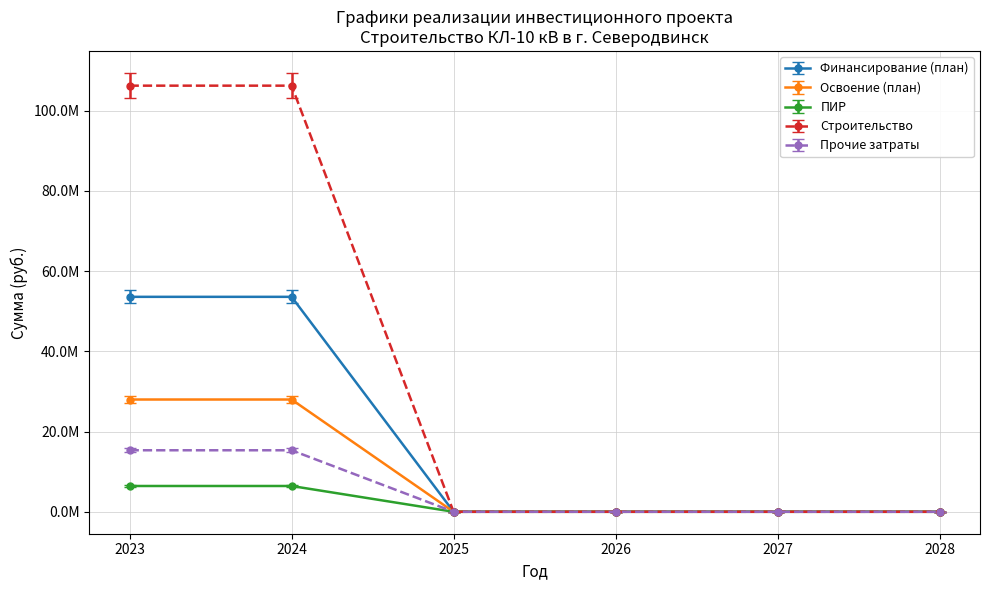

True or false: Прочие затраты has a value of 0.0 at 2028.

True